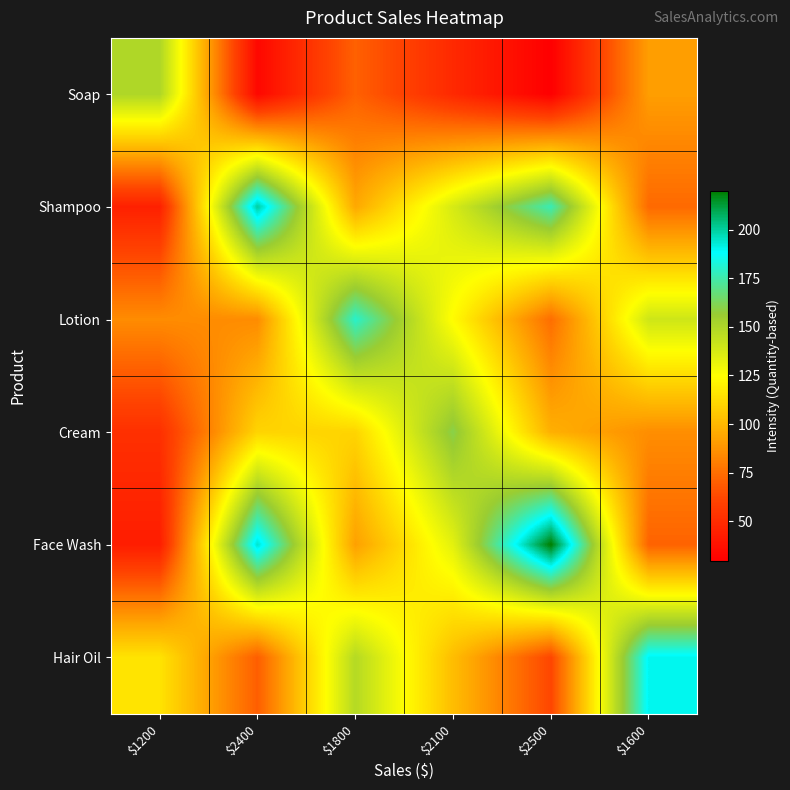

Which series has the largest range (max minus min)?

Face Wash